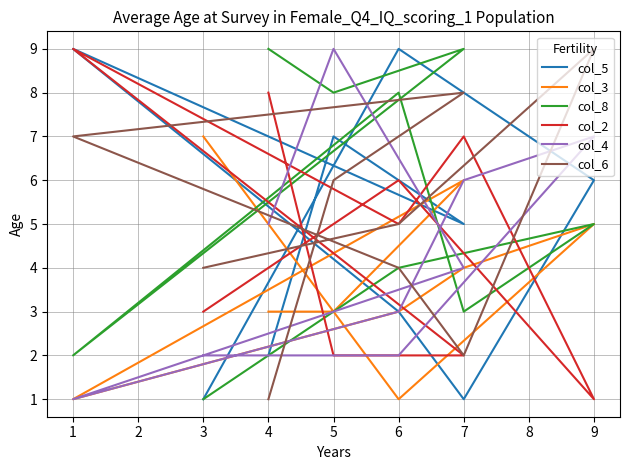

In col_3, how many points are lower than both neighbors (excluding endpoints)?

2